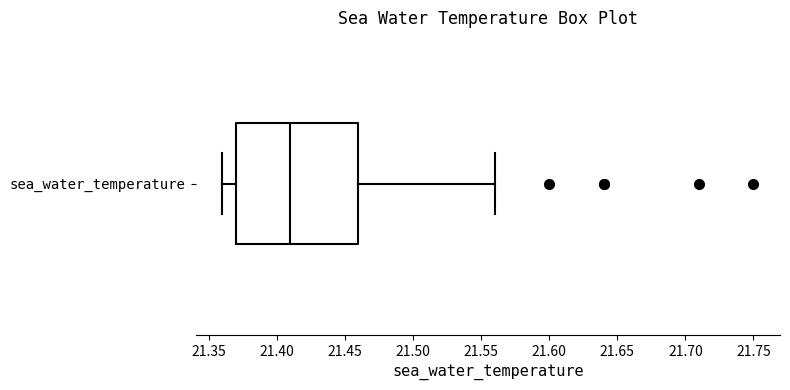

Read this box plot against the x-axis: the position of the median line, the range covered by the box, and the ends of both whiskers. The values are not printed on the chart, so give them approximately, as read against the axis.

median 21.41, box 21.37 to 21.46, whiskers 21.36 to 21.56